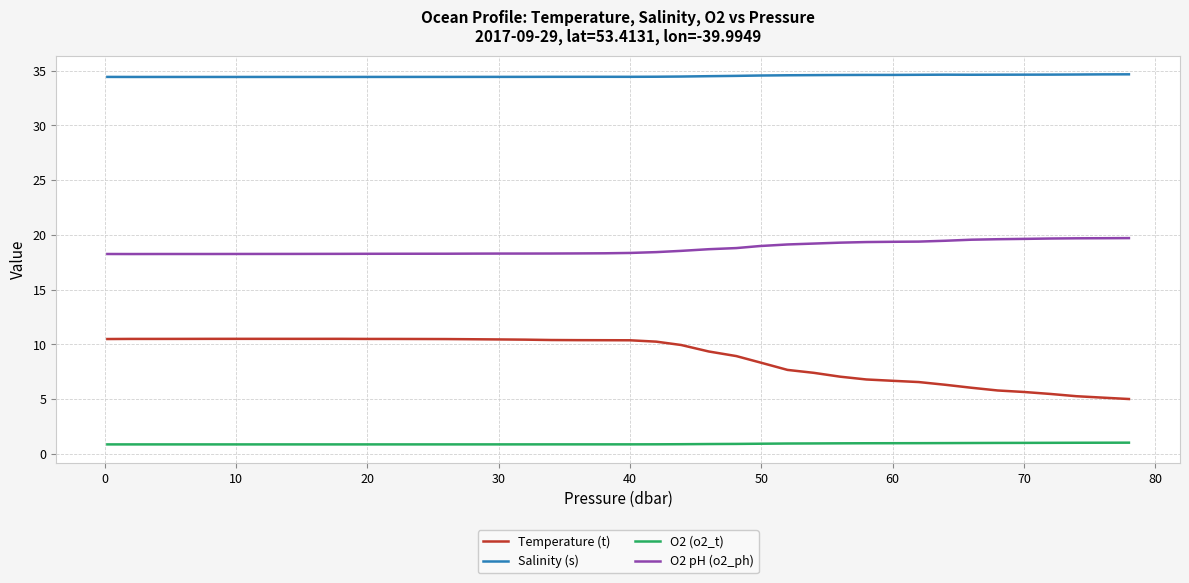

Does the chart display data point markers on the line(s)?

No